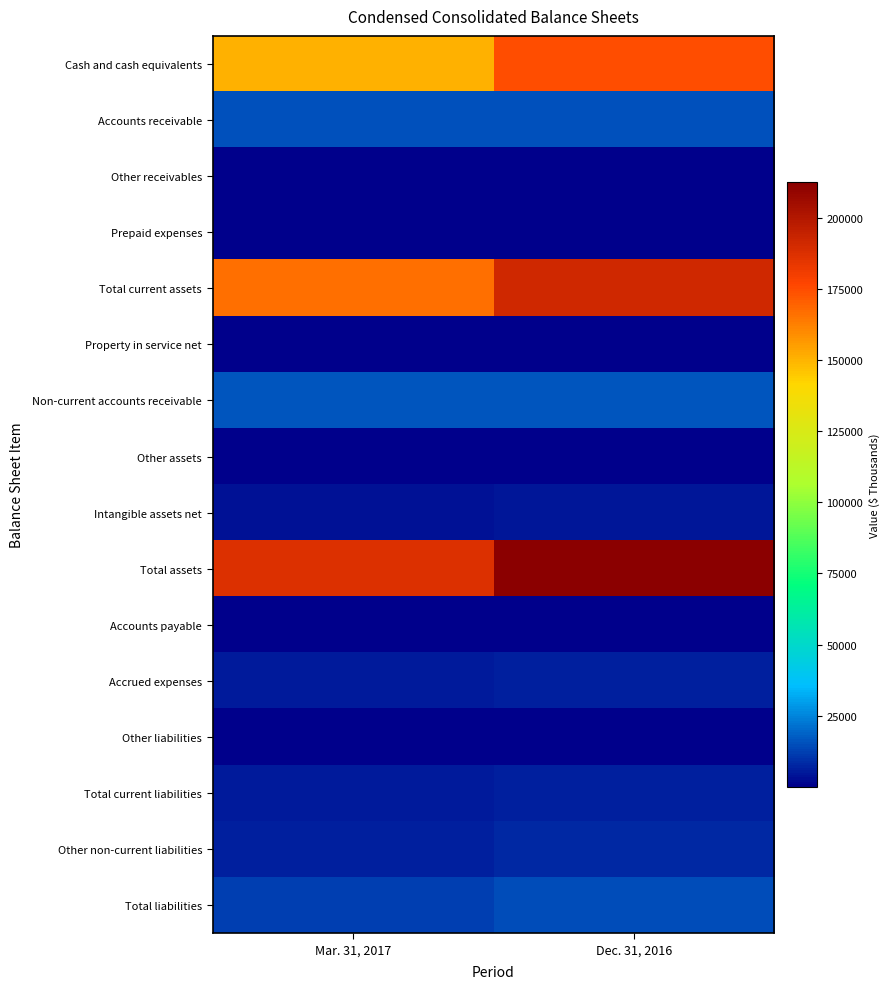

Which series has the largest total across all categories?

Total assets